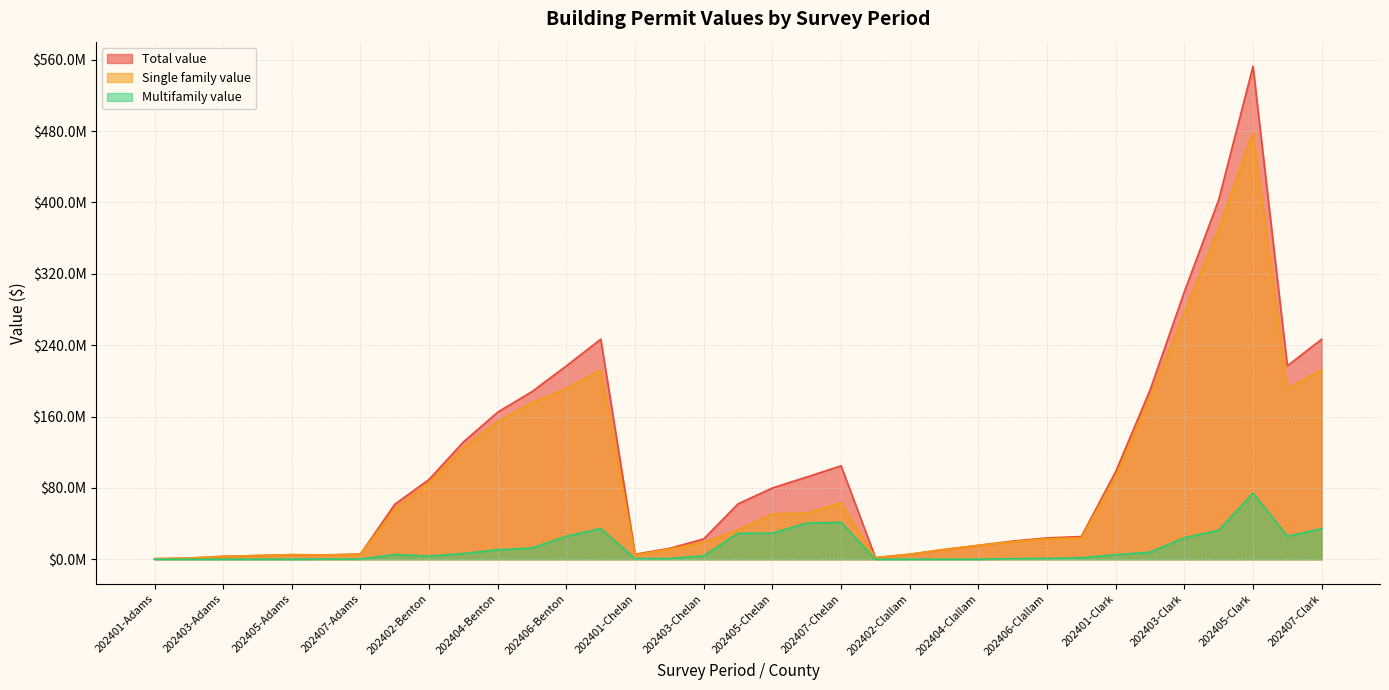

What is the total value across all series at 202402-Clark?

379395966